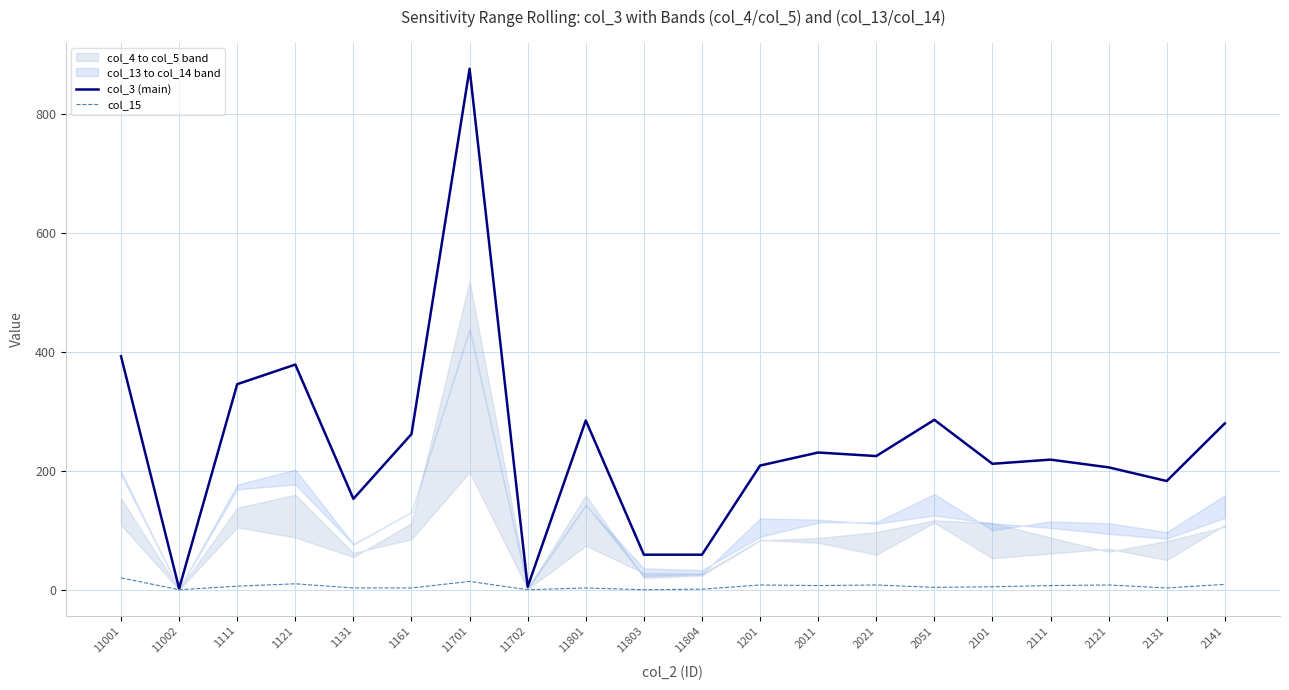

What is the difference between the highest and lowest values at 11001?

373